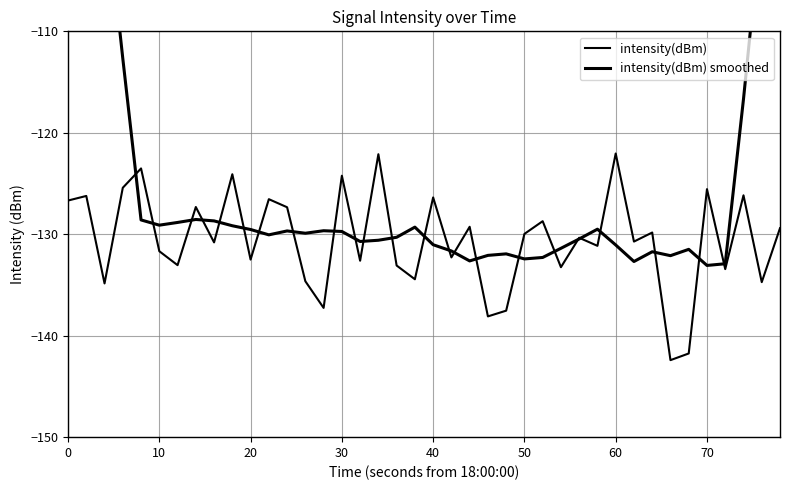

Is the value of intensity(dBm) smoothed at 37 greater than the value of intensity(dBm) at 28?

Yes